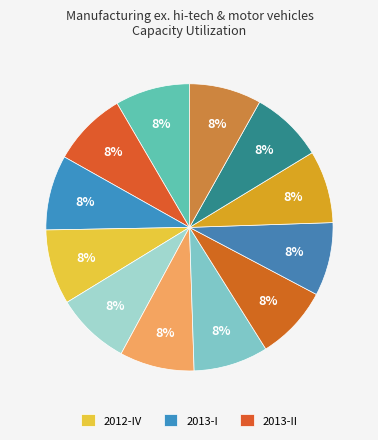

Count the number of slices in the pie.

12